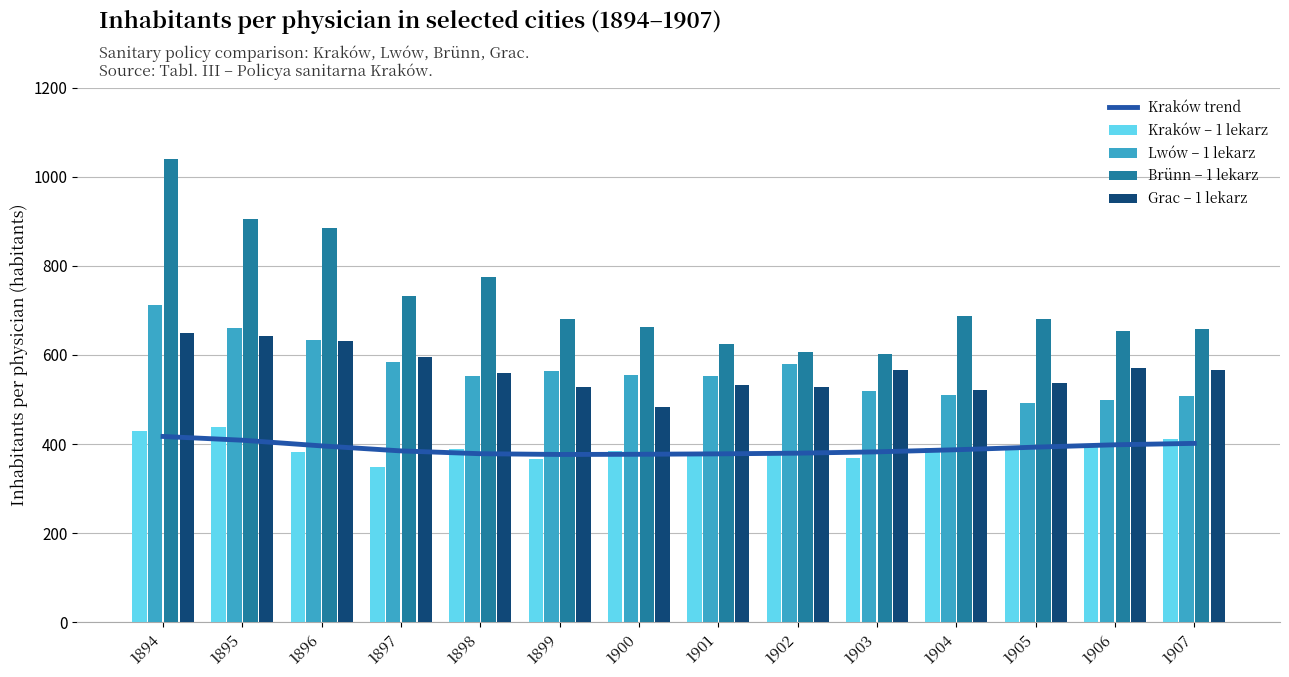

List the series in order of their peak value, highest first.

Brünn – 1 lekarz, Lwów – 1 lekarz, Grac – 1 lekarz, Kraków – 1 lekarz, Kraków trend